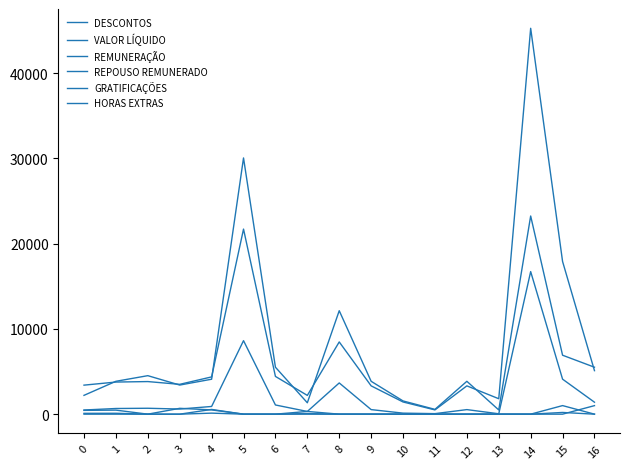

How many lines are shown in the chart?

6